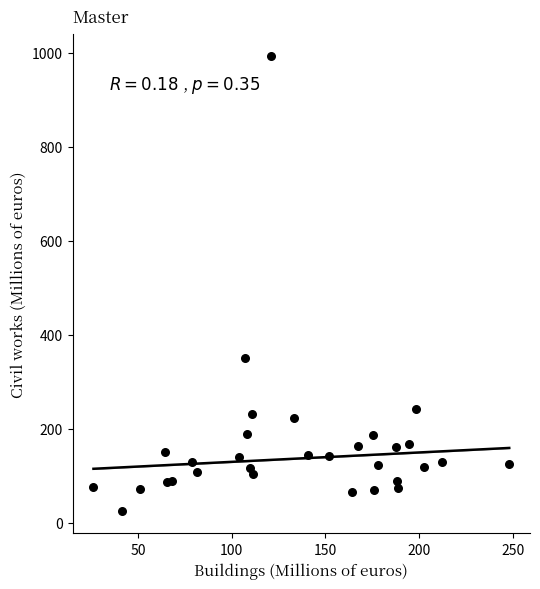

What is the range of X values (max minus min)?

221.9